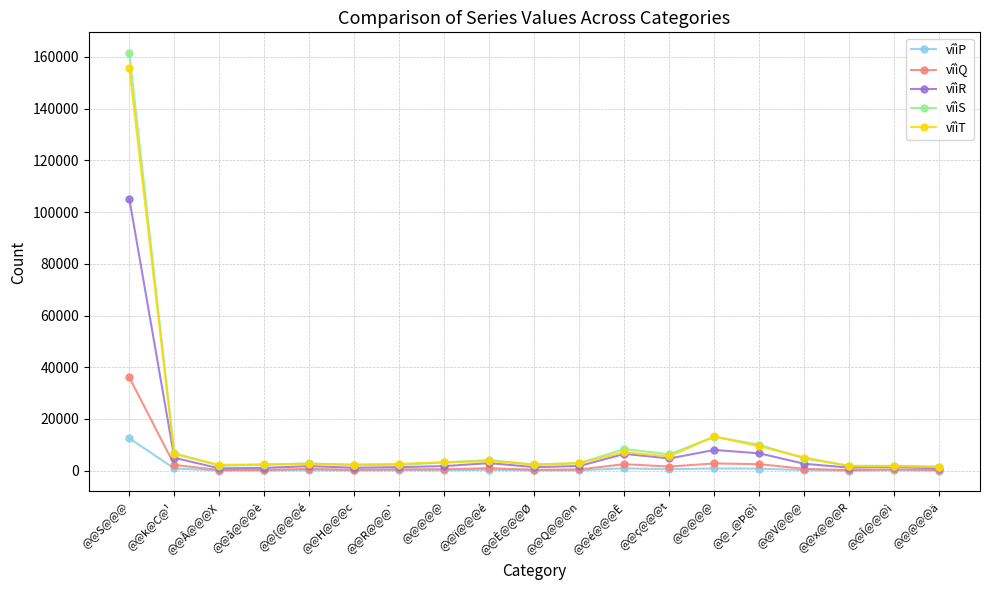

Which series has the largest range (max minus min)?

vîìS